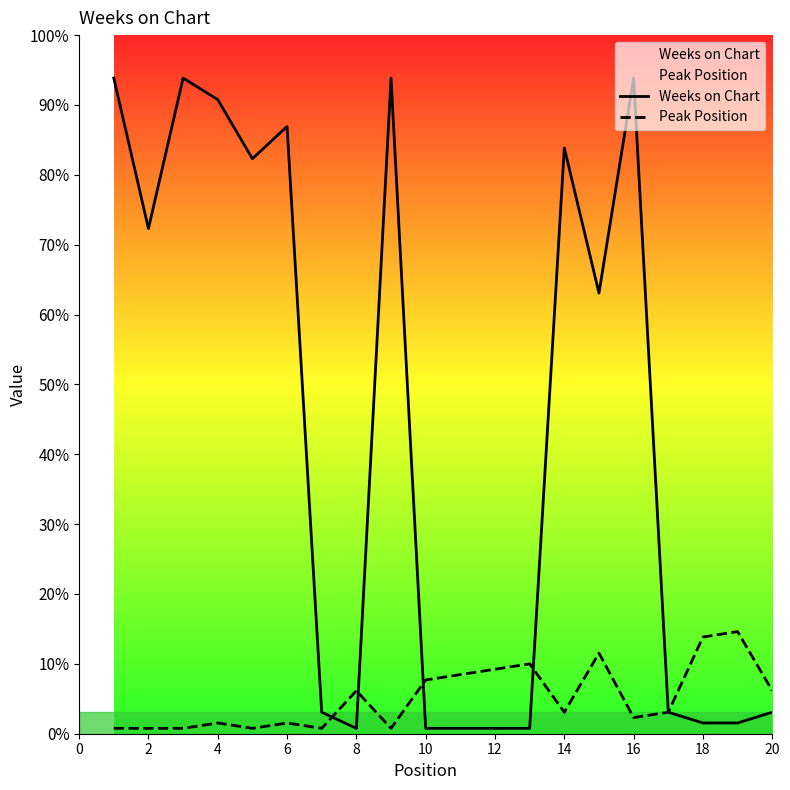

How many lines are shown in the chart?

2